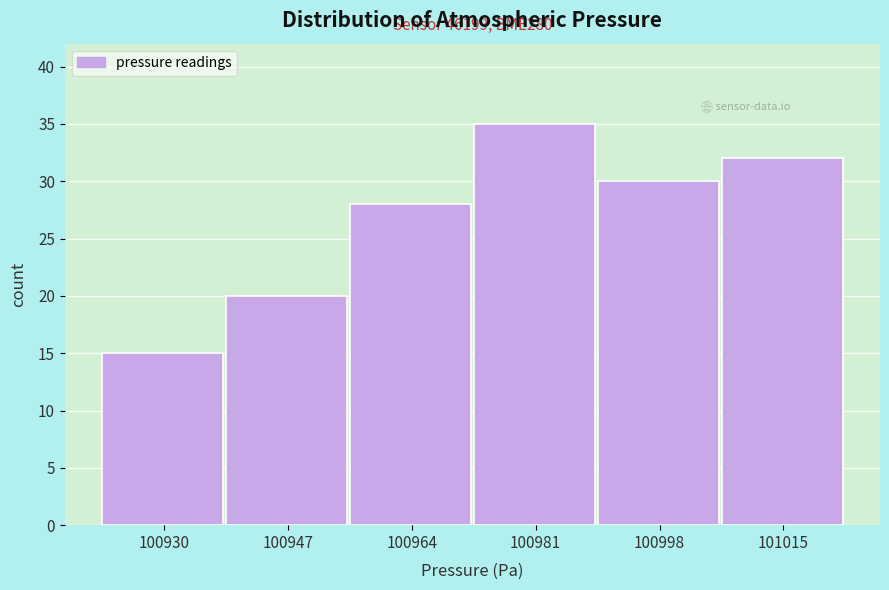

Which range on the x-axis has the tallest bar?

100972 to 100990